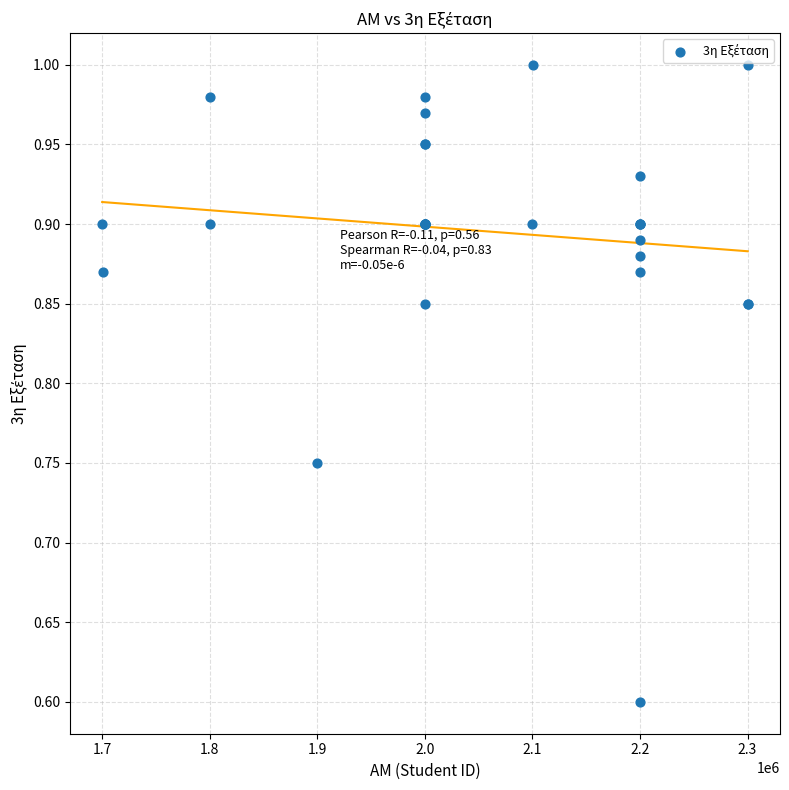

What Y value in the scatter plot is closest to 0?

0.6